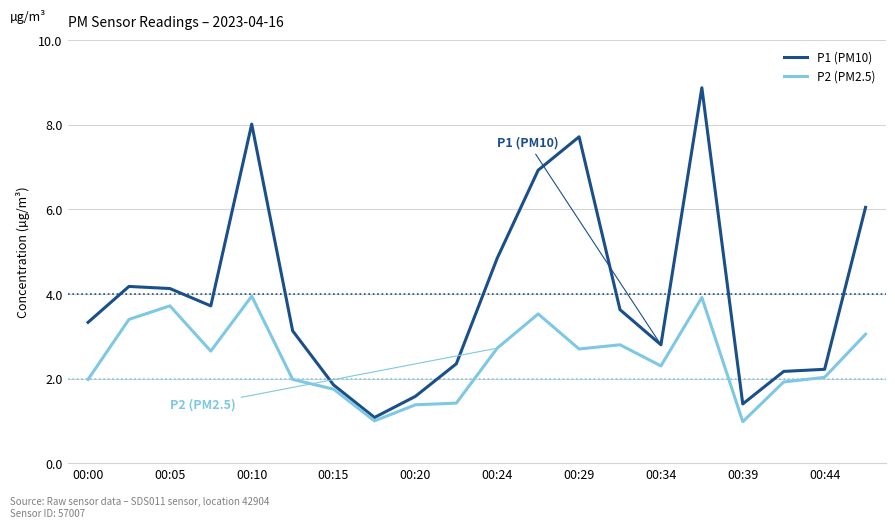

Rank the series by their maximum value, from highest to lowest.

P1 (PM10), P2 (PM2.5)